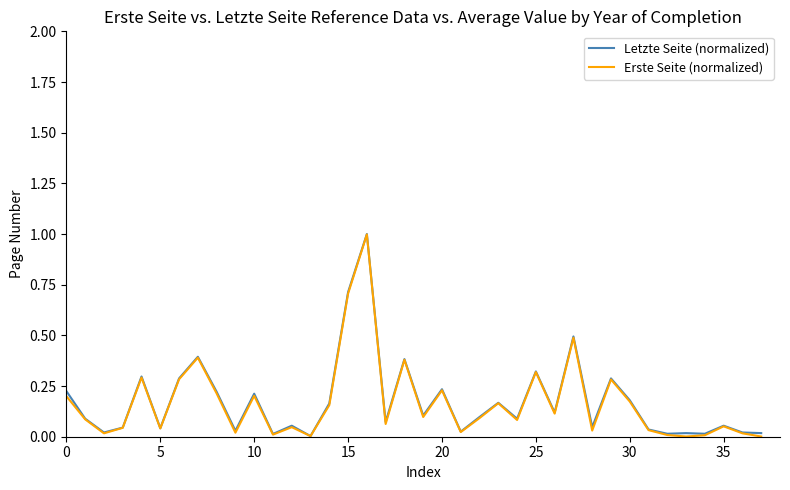

What is the difference between the maximum and minimum values in the Letzte Seite (normalized) series?

1.0